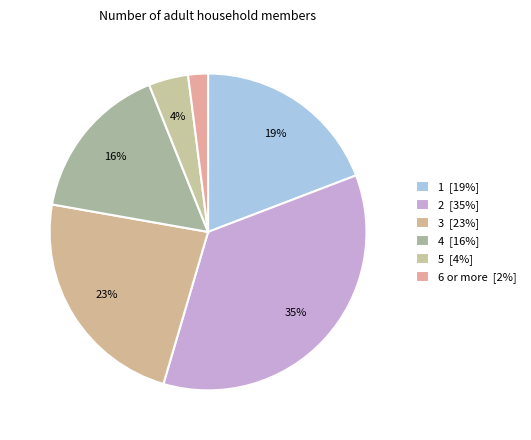

Is it true that 4 is 16% of the pie?

True